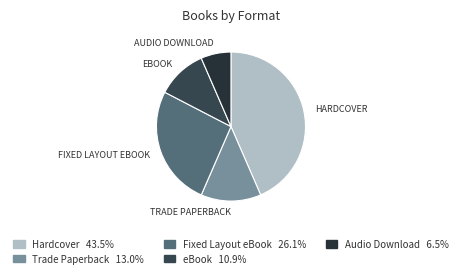

How many slices are in this pie chart?

5